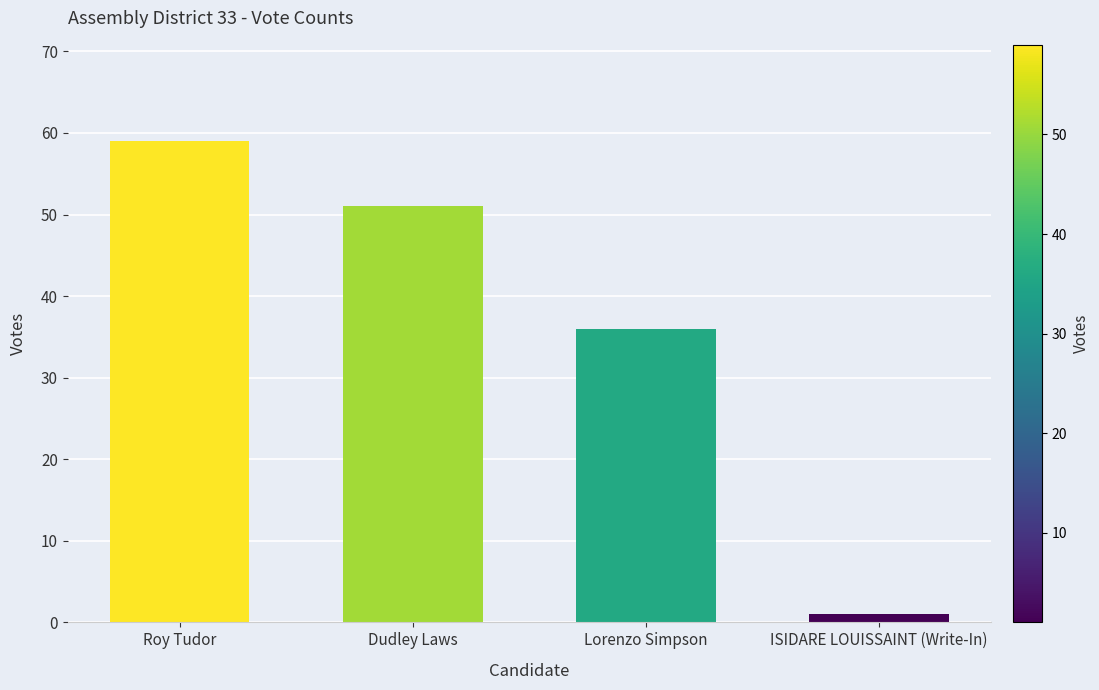

Rank the categories by value from highest to lowest.

Roy Tudor, Dudley Laws, Lorenzo Simpson, ISIDARE LOUISSAINT (Write-In)